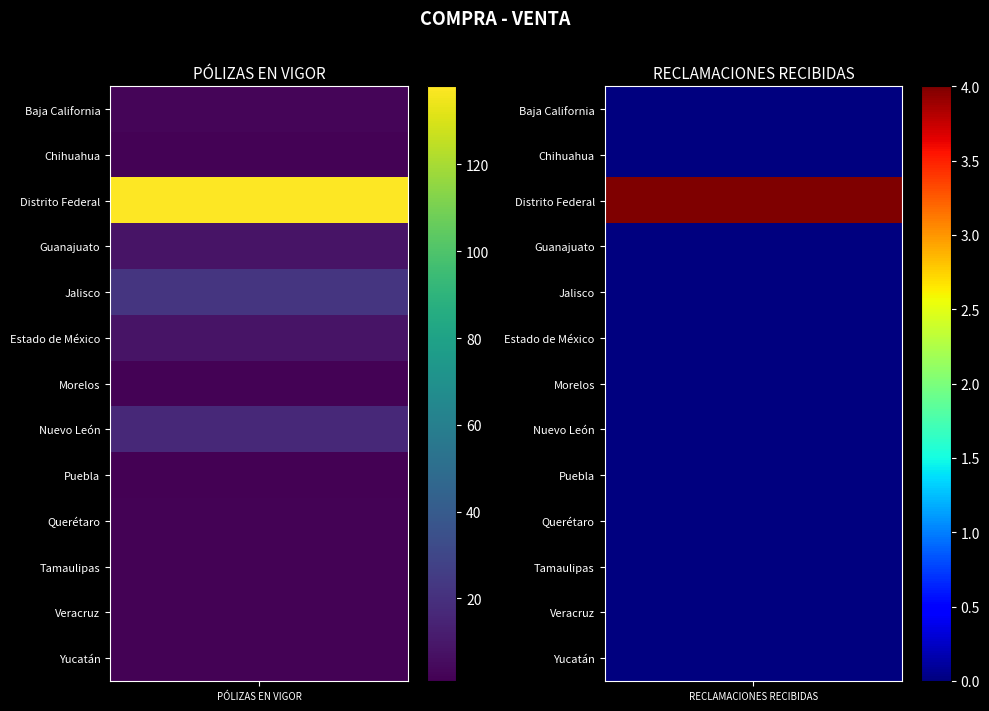

What is the sum of the Morelos values at 0 and 1?

2